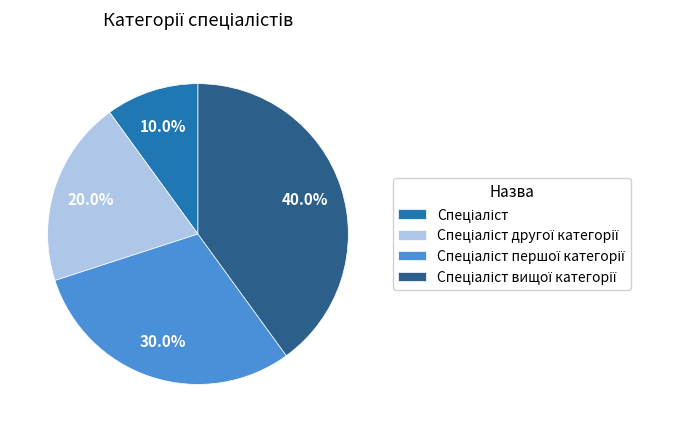

Is there a majority slice in this chart?

No